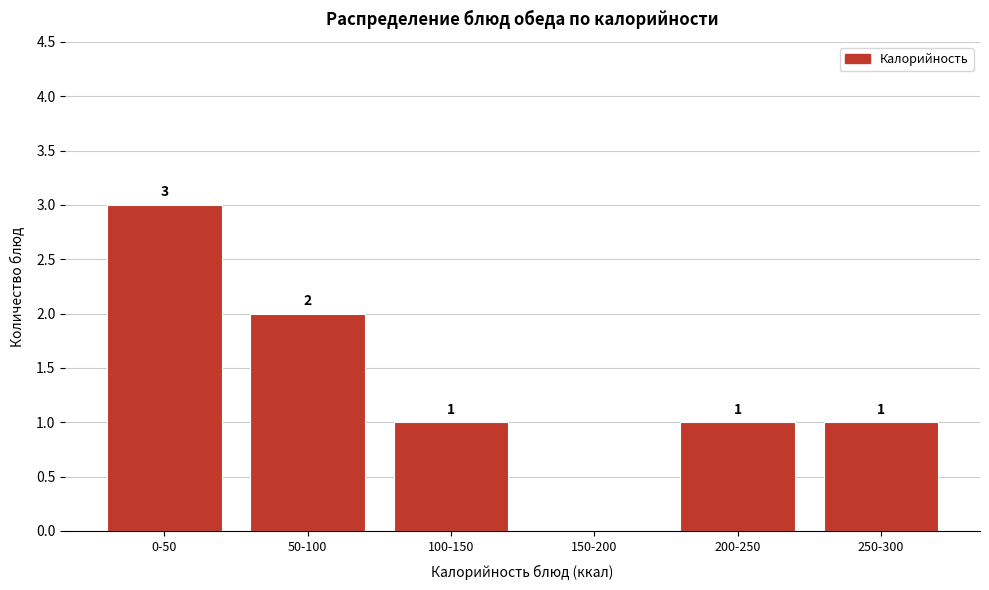

Reading left to right, what are all the values shown in this chart?

0-50=3	50-100=2	100-150=1	150-200=0	200-250=1	250-300=1